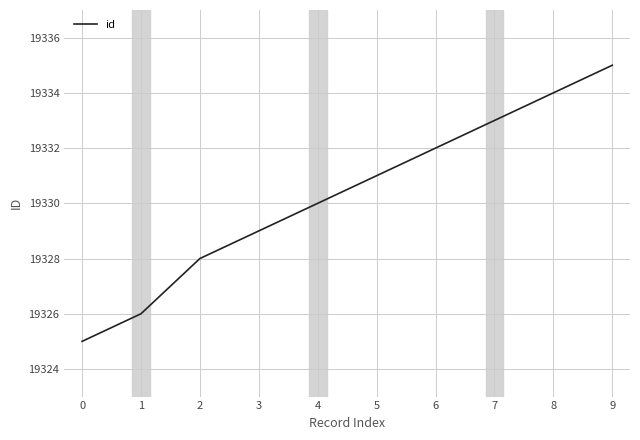

Reading left to right, transcribe all the data shown in this chart.

0=19325	1=19326	2=19328	3=19329	4=19330	5=19331	6=19332	7=19333	8=19334	9=19335